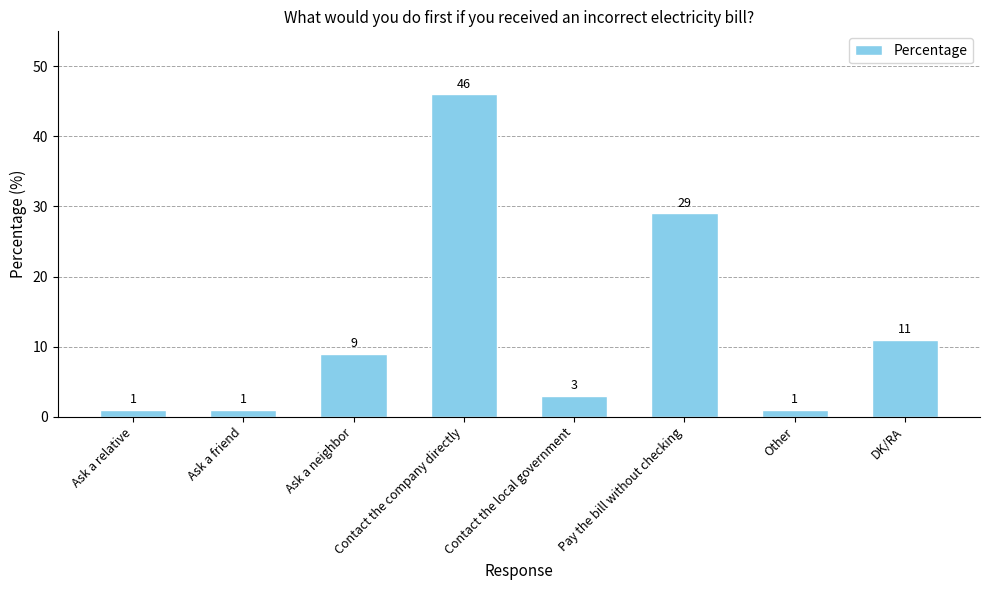

What is the difference between the values at Ask a relative and DK/RA?

10